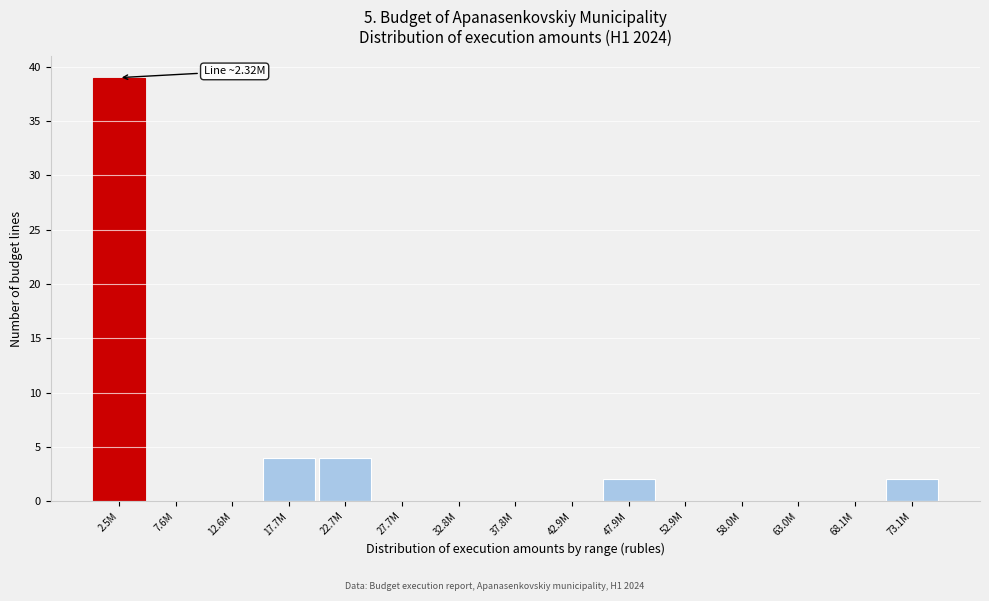

Reading right to left, what are all the values shown in this chart?

73.1M=2	68.1M=0	63.0M=0	58.0M=0	52.9M=0	47.9M=2	42.9M=0	37.8M=0	32.8M=0	27.7M=0	22.7M=4	17.7M=4	12.6M=0	7.6M=0	2.5M=39